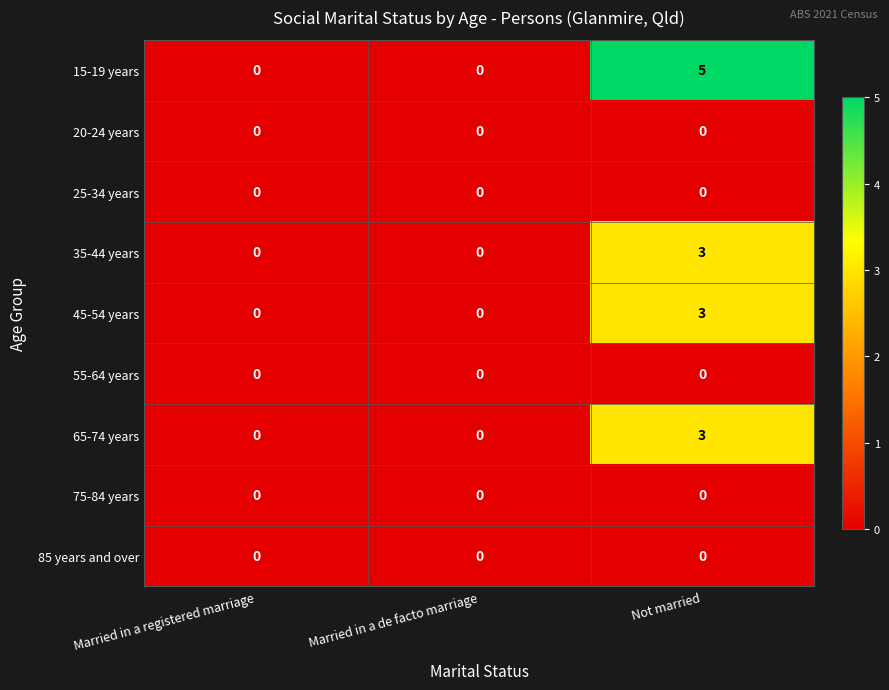

Count the number of data series in this chart.

9